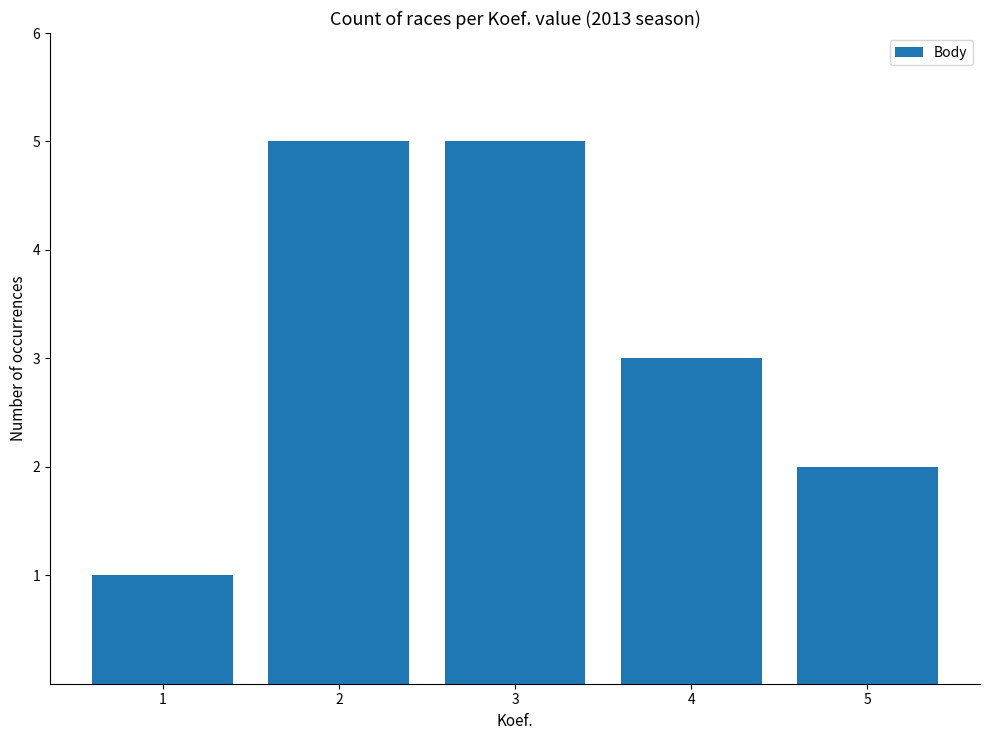

What is the maximum value shown in the chart?

5